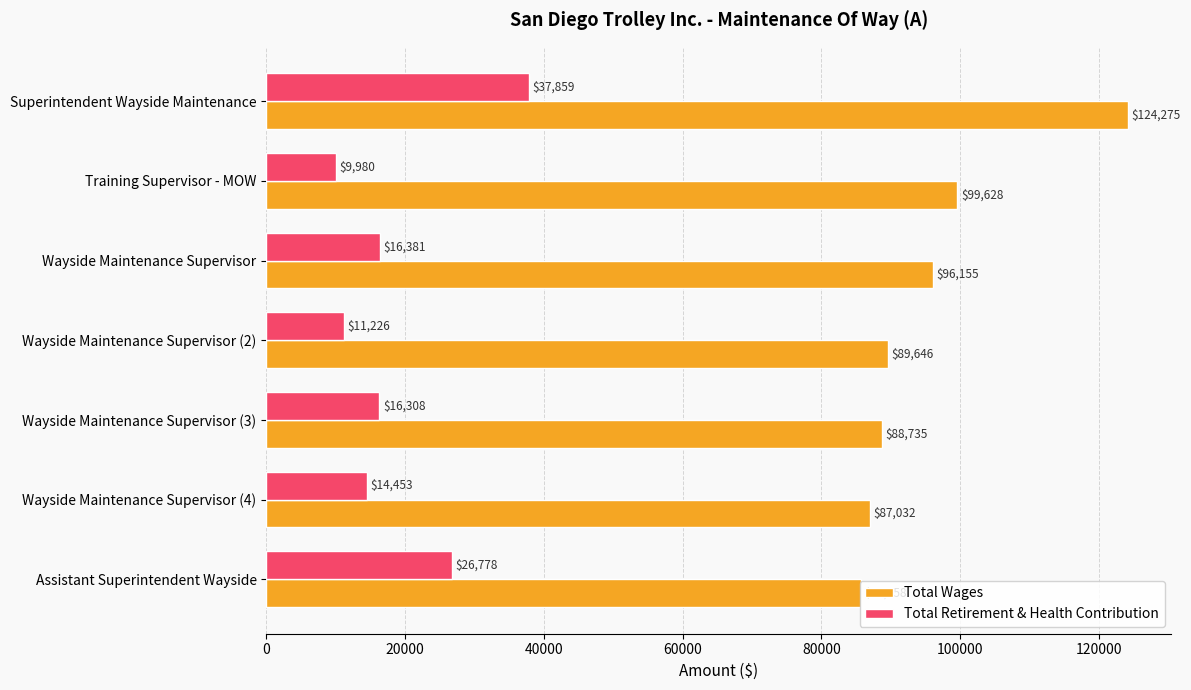

Count the number of categories in the chart.

7